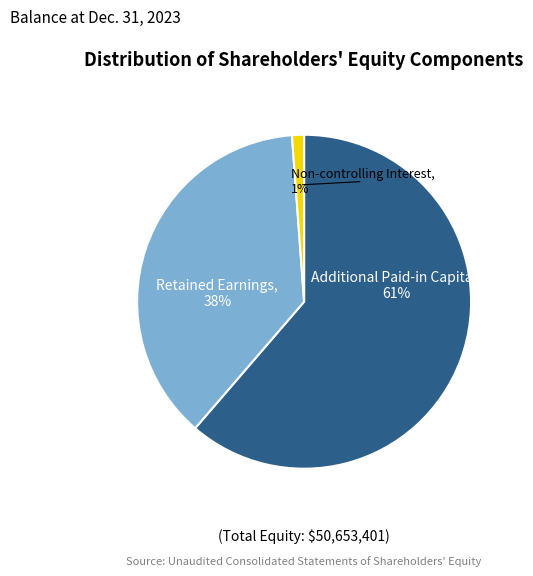

To the nearest percent, what percentage of the pie is Additional Paid-in Capital, 61%?

61%